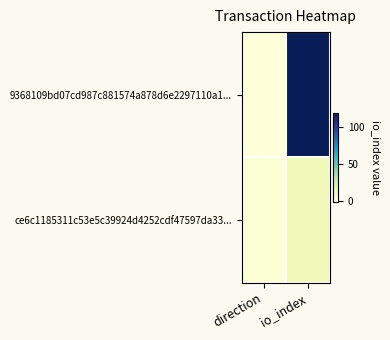

Which series has the largest total across all categories?

9368109bd07cd987c881574a878d6e2297110a1...